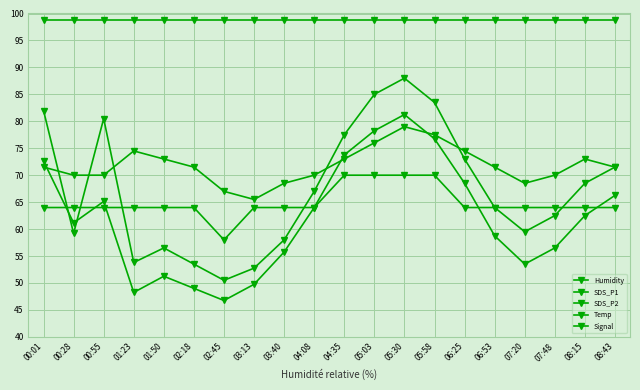

What is the value of the Temp point at the 6th from the left?

71.5